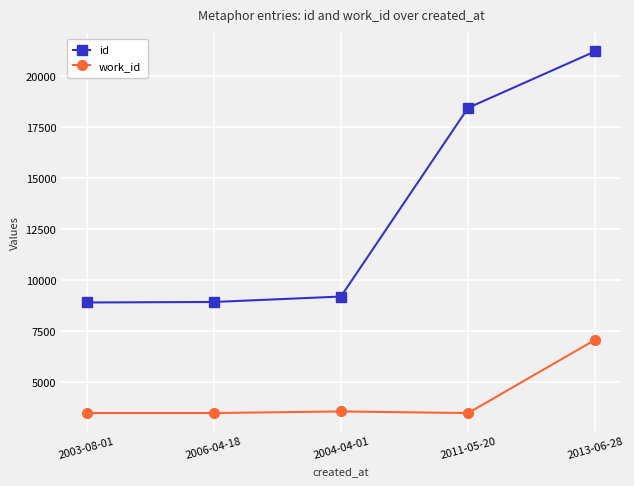

List the series in order of their peak value, lowest first.

work_id, id